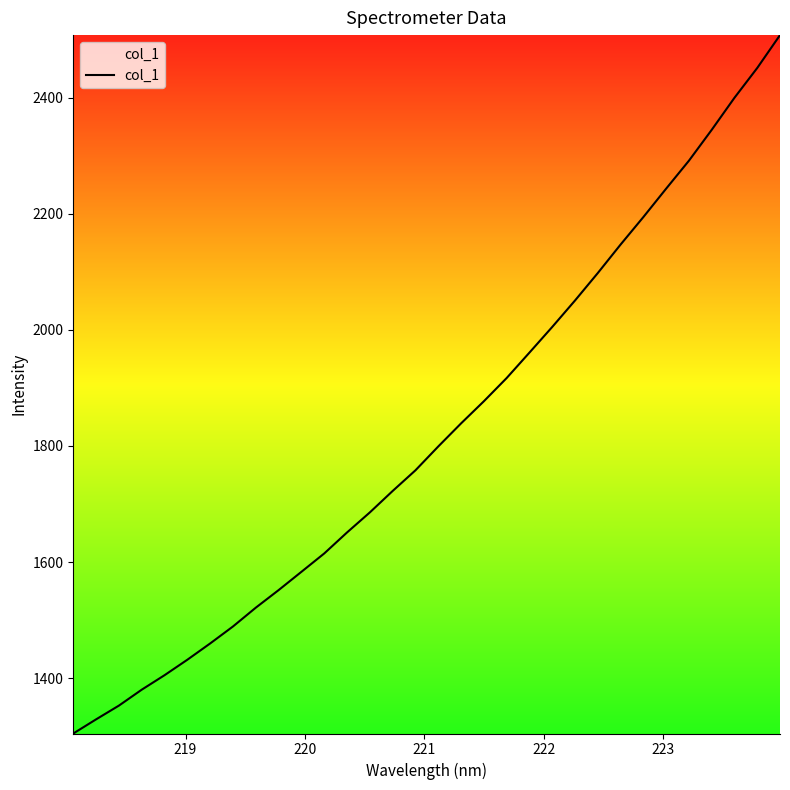

What is the maximum value shown in the chart?

2507.6